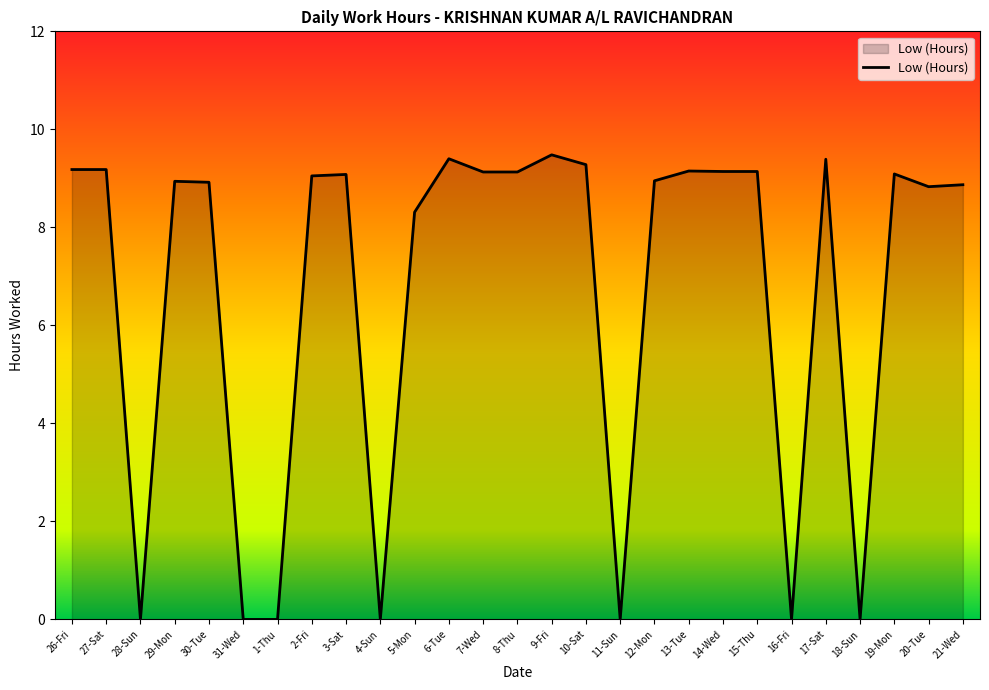

Does the chart display data point markers on the line(s)?

No